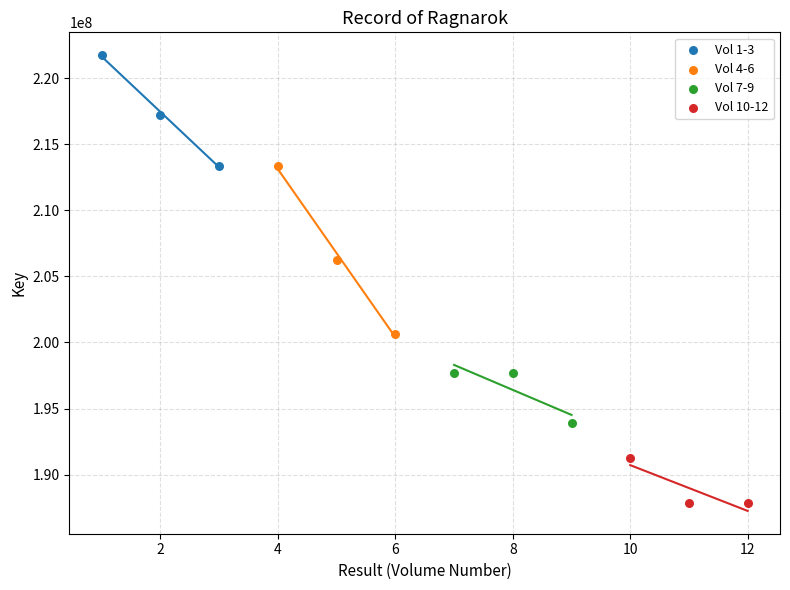

Which series contains the highest Y value?

Vol 1-3